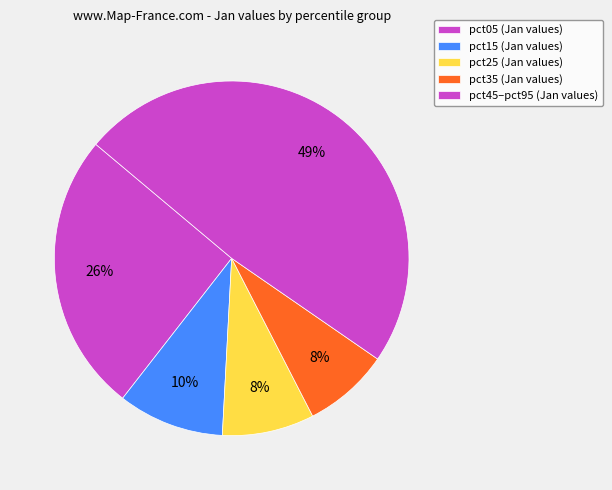

Count the number of slices in the pie.

5